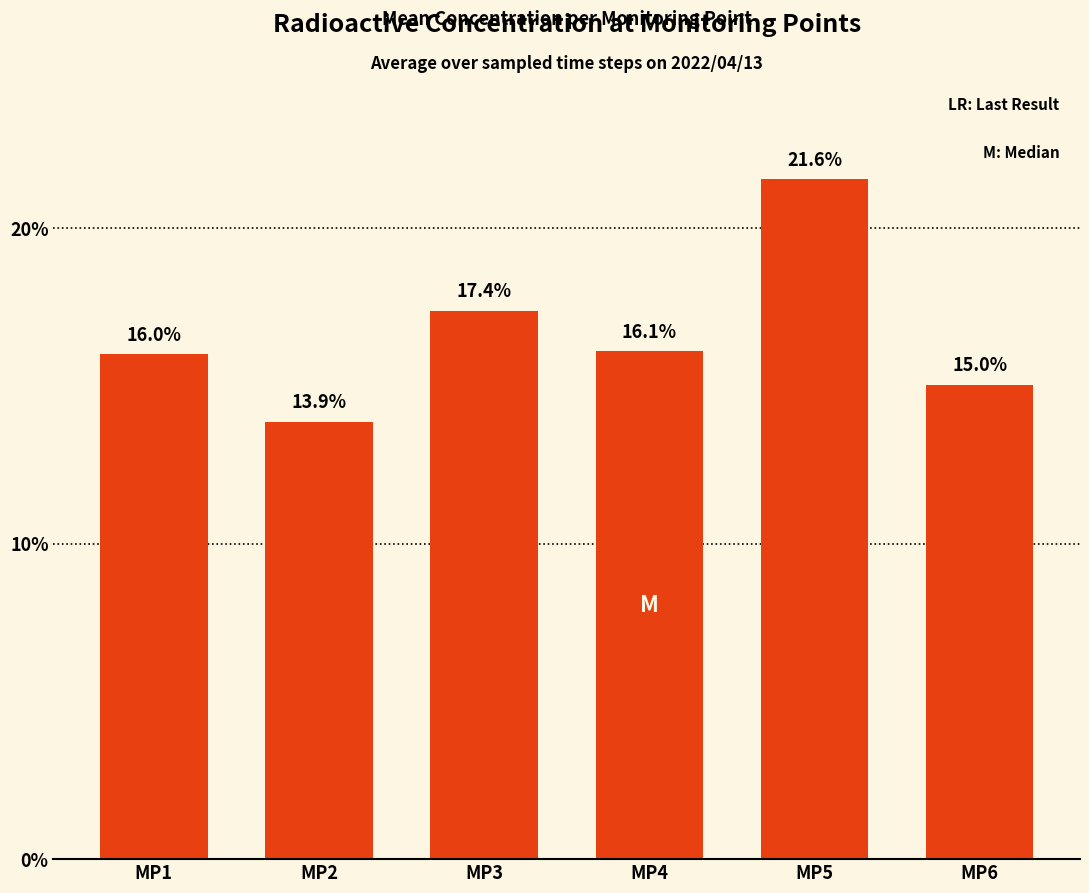

Are the bars horizontal?

No